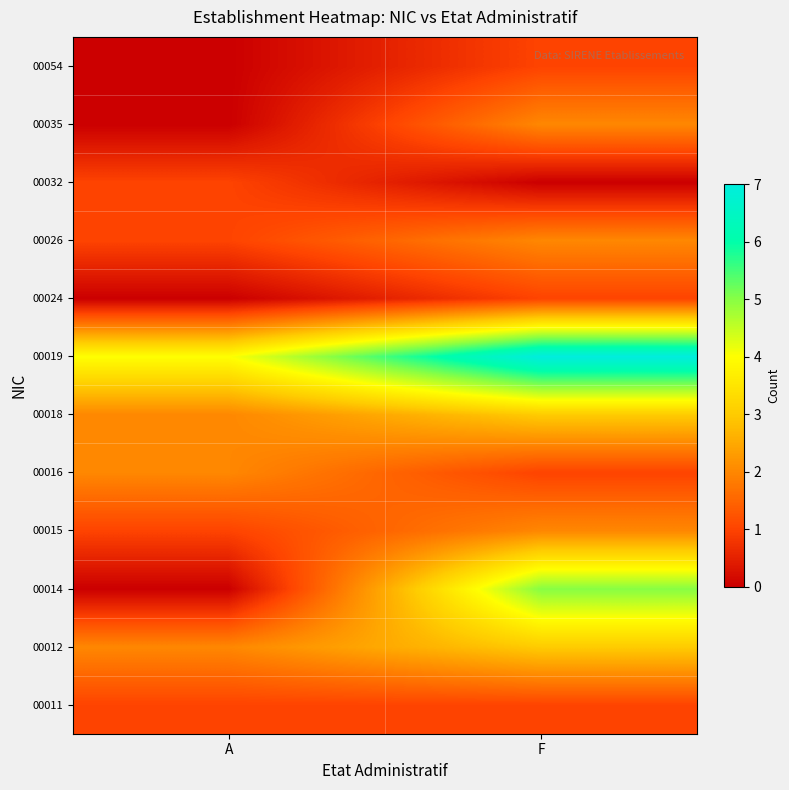

At which category is the sum across all series the highest?

F